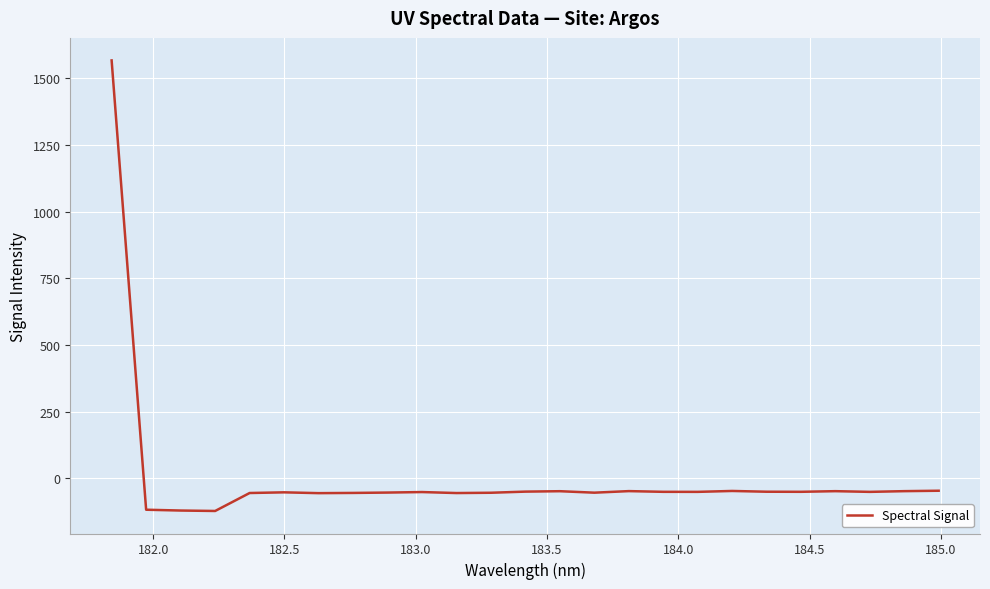

What is the average value?

4.7